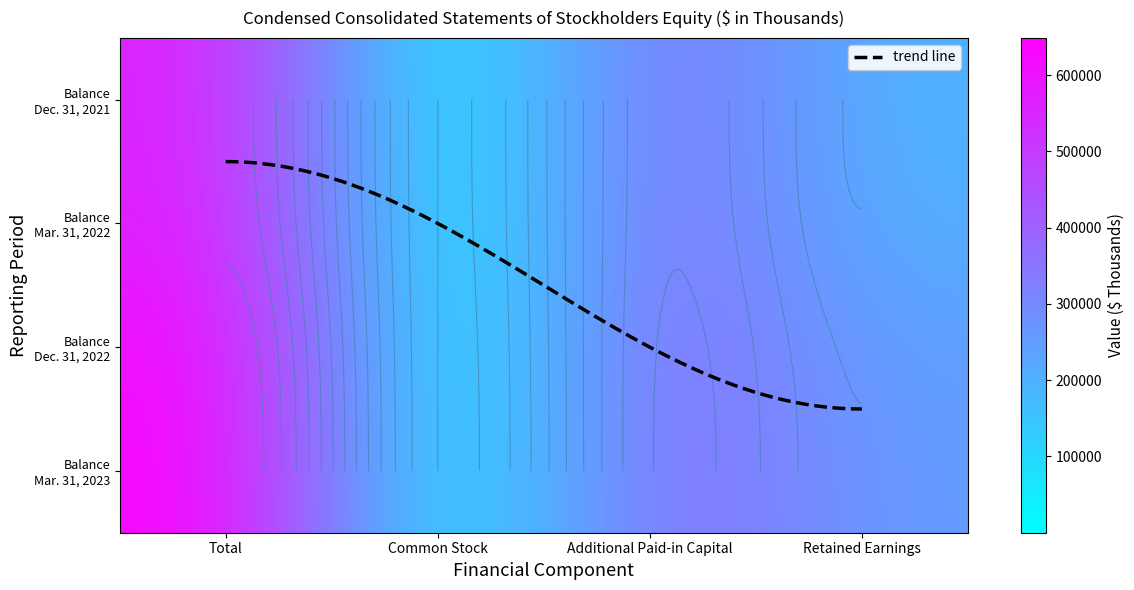

What is the greatest value displayed?

648886